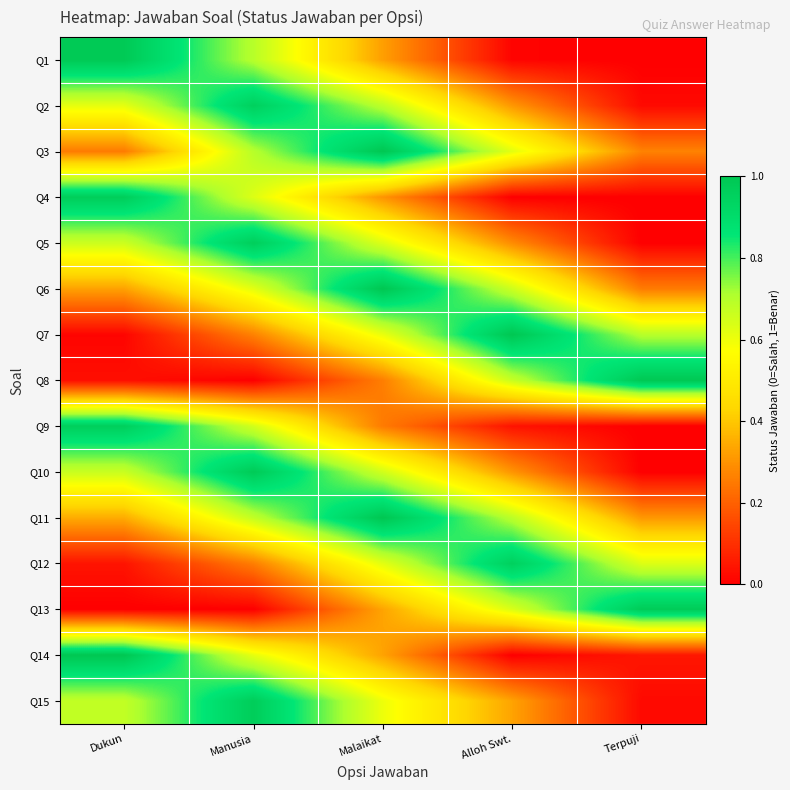

How many series are shown in this chart?

15